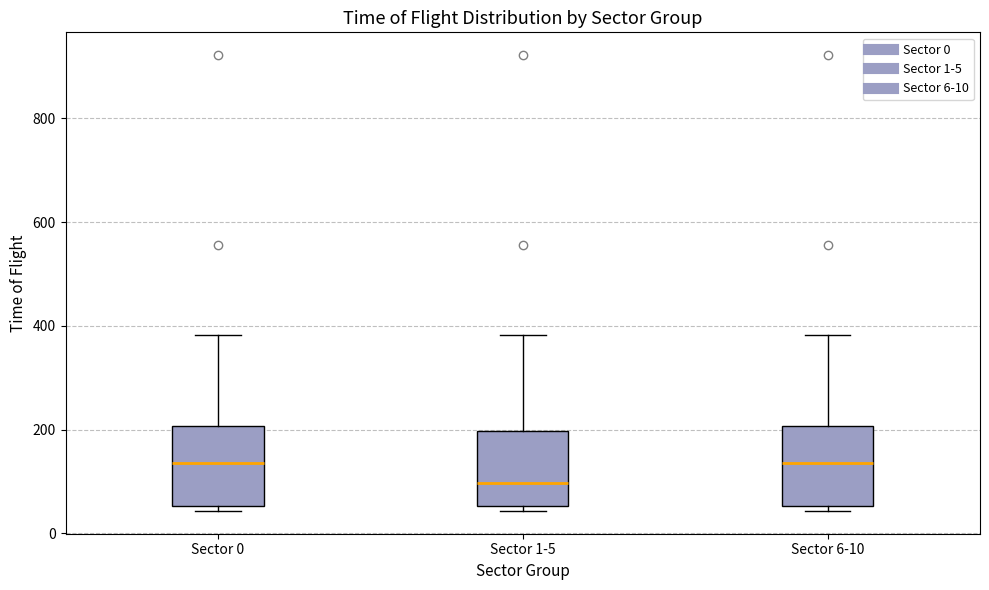

Where does the upper whisker of the box for Sector 6-10 end on the y-axis? The values are not printed on the chart, so give them approximately, as read against the axis.

380